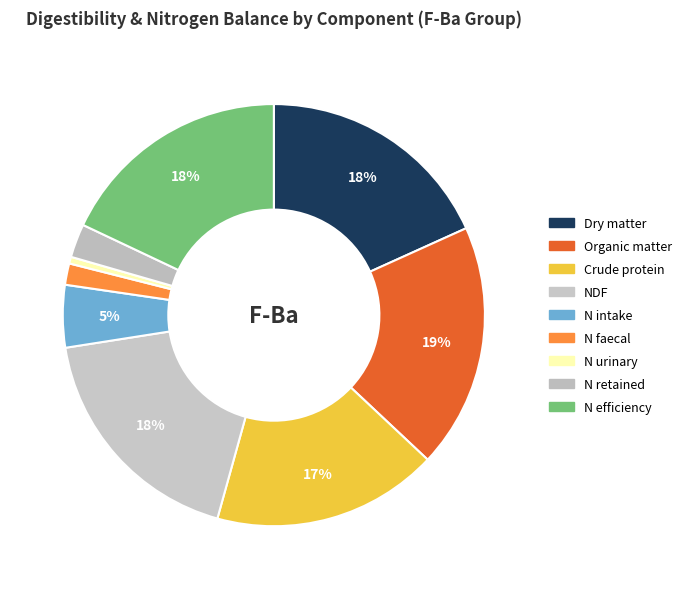

Is there a majority slice in this chart?

No